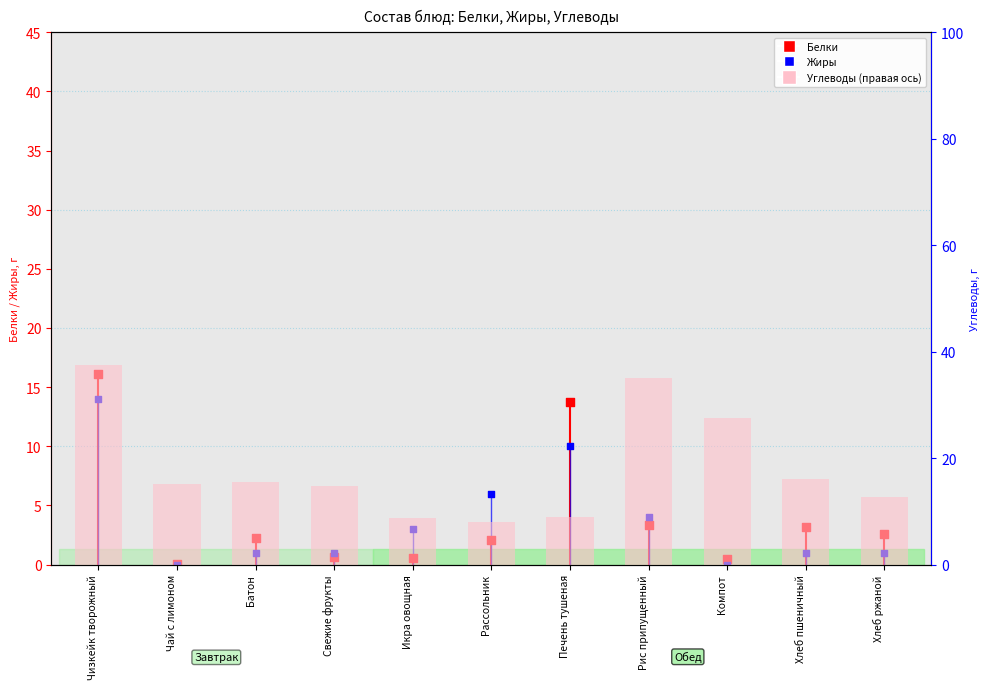

Which series has the largest total across all categories?

Углеводы